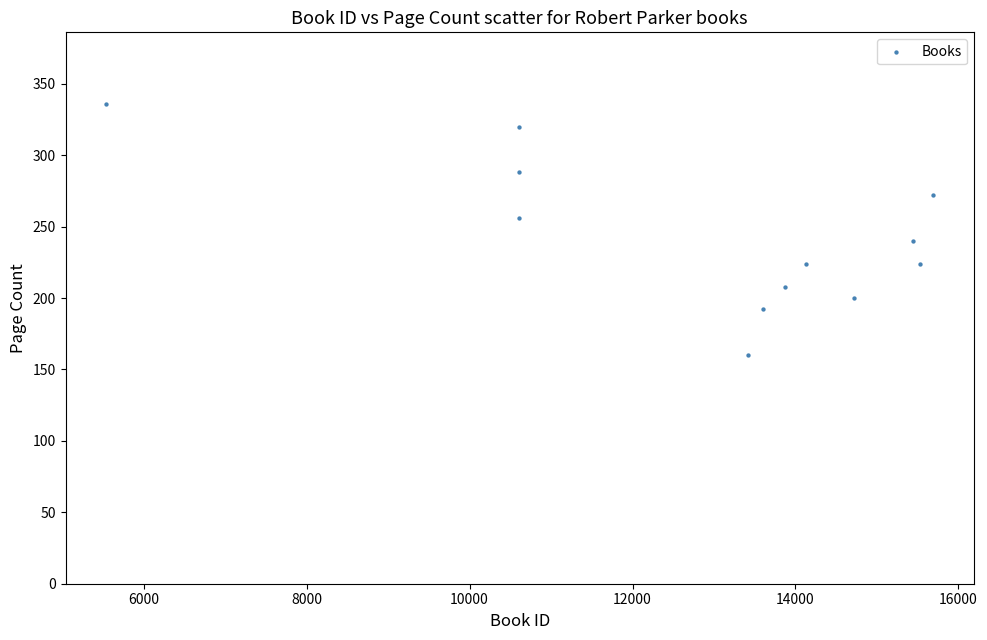

What is the average Y value?

243